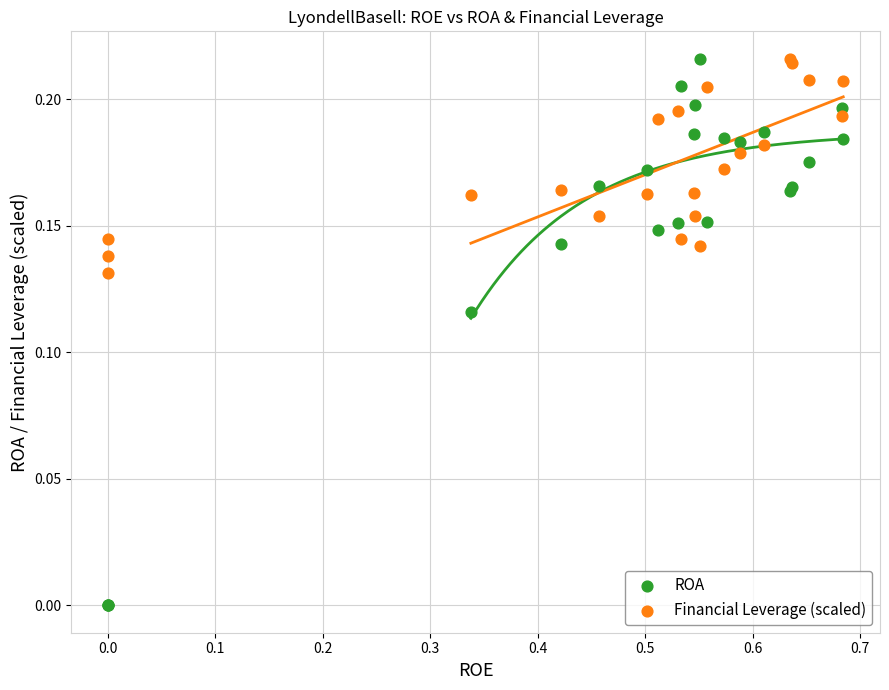

Which series has the largest Y range (max minus min)?

ROA